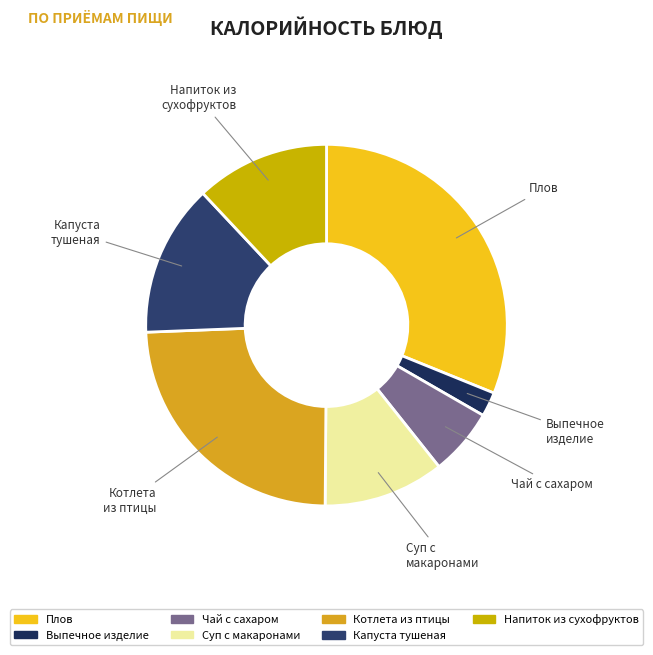

How many slices are in this pie chart?

7